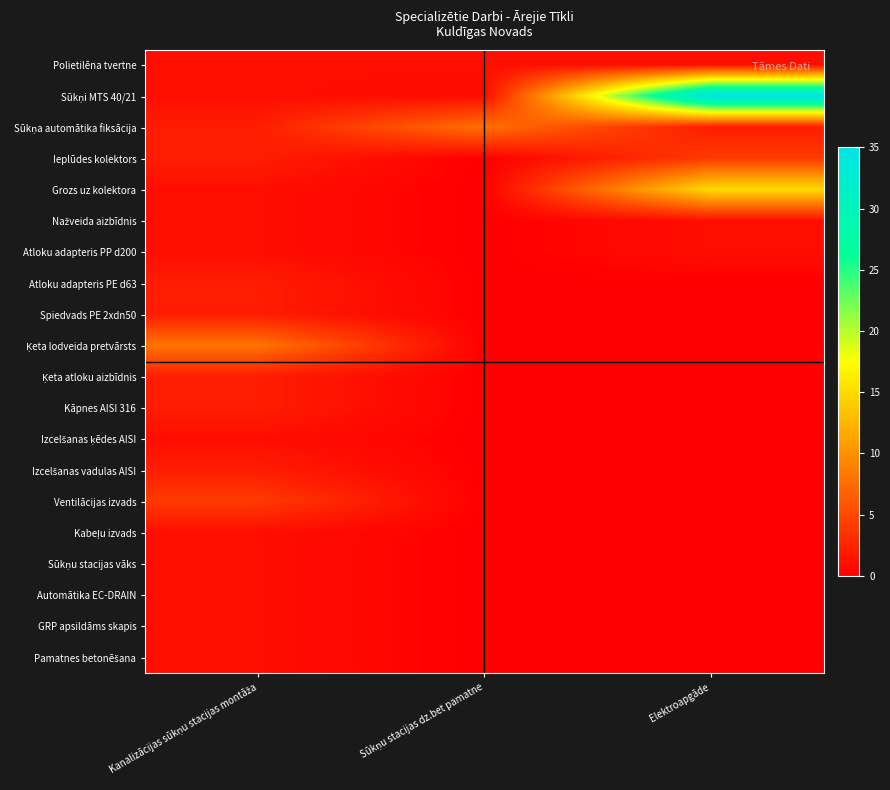

What is the maximum value shown in the chart?

35.0